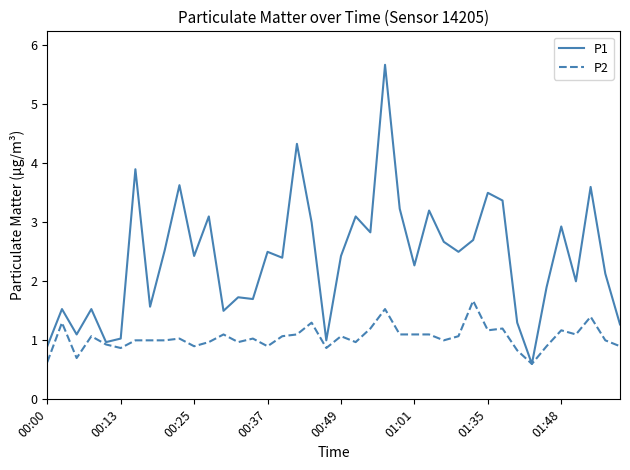

Which series has the widest spread of values?

P1